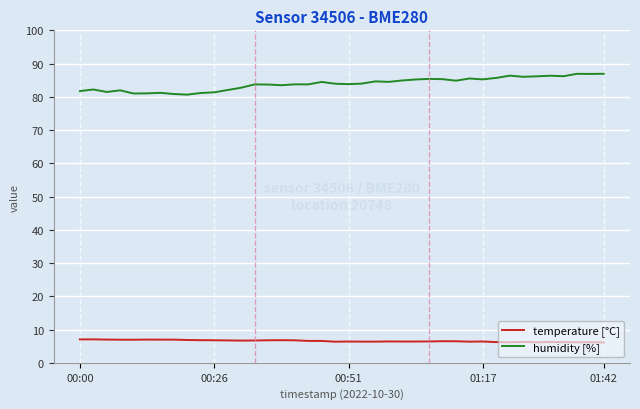

Which series has the widest spread of values?

humidity [%]